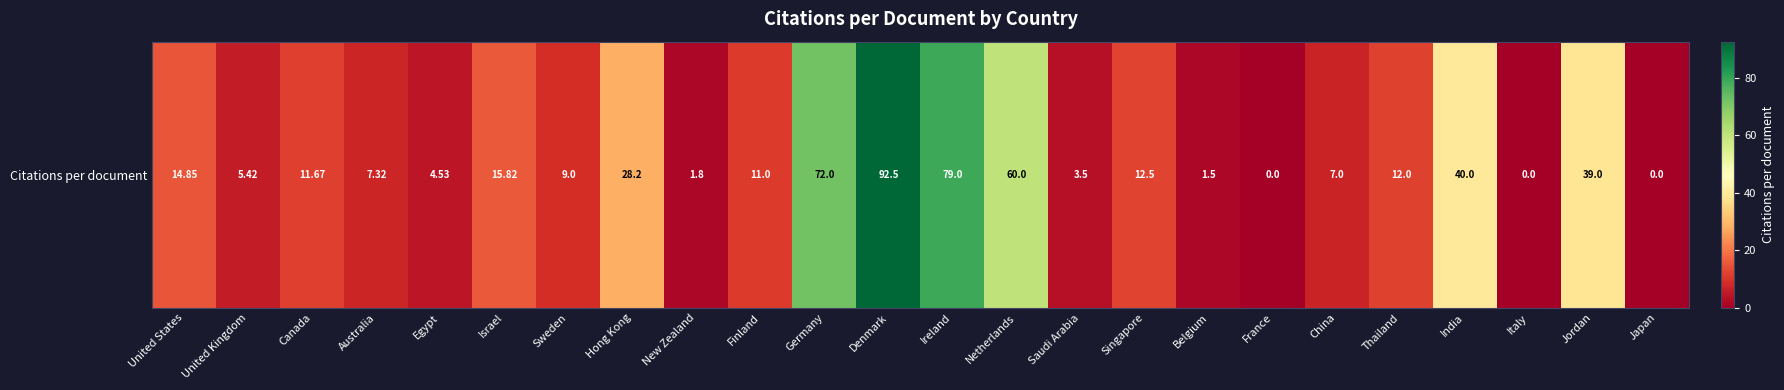

Reading left to right, transcribe all the data shown in this chart.

14.8	5.4	11.7	7.3	4.5	15.8	9.0	28.2	1.8	11.0	72.0	92.5	79.0	60.0	3.5	12.5	1.5	0.0	7.0	12.0	40.0	0.0	39.0	0.0